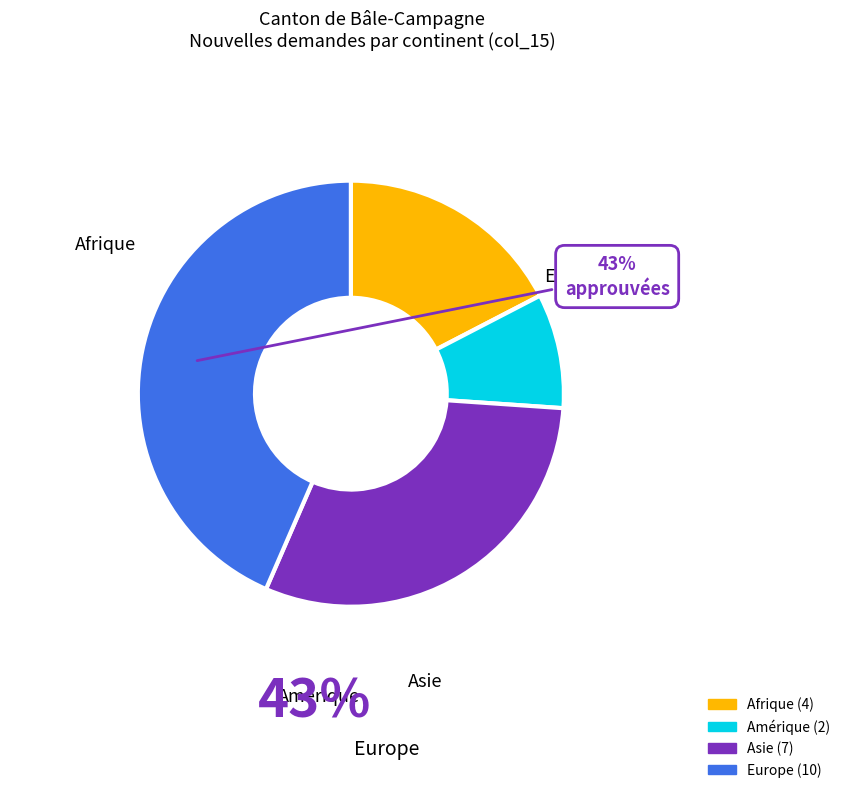

Does any single category account for the majority?

No